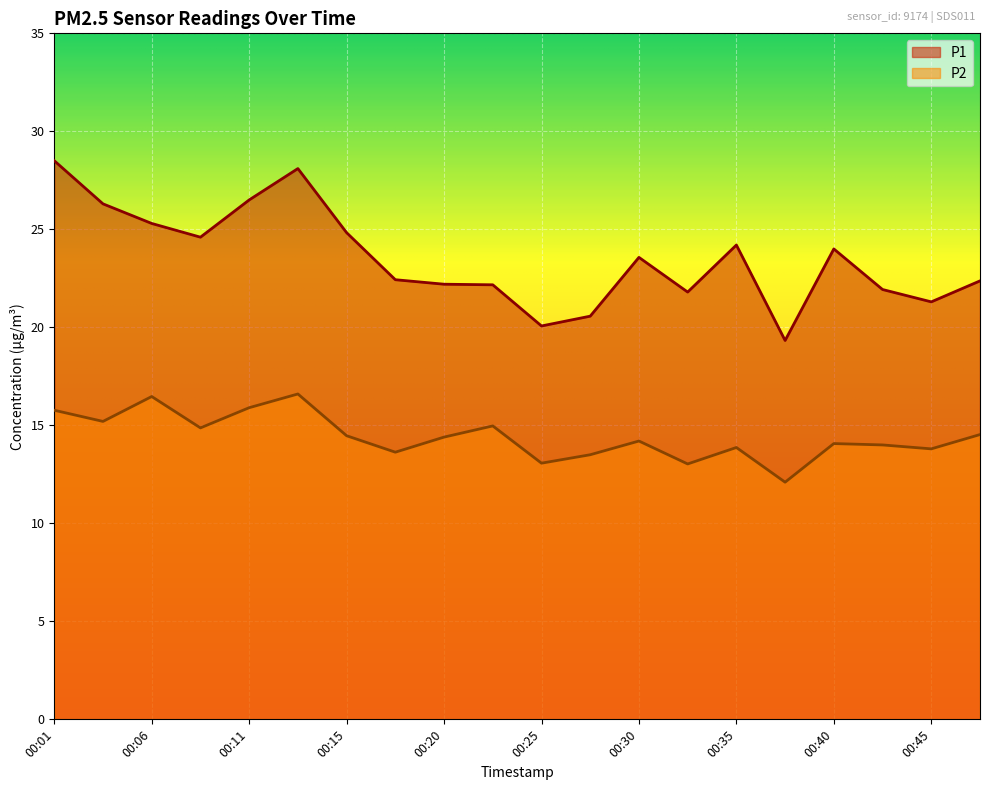

What is the difference between the second highest and second lowest values in the P1 series?

8.0